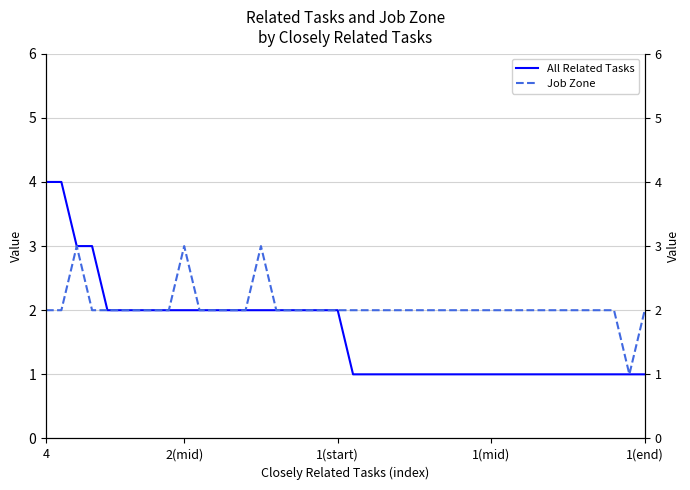

At which category is the sum across all series the highest?

4